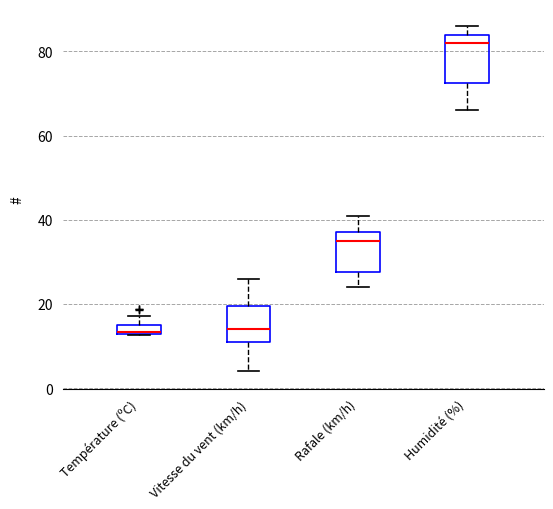

Where is the upper edge of the box for Température (ºC) on the y-axis? The values are not printed on the chart, so give them approximately, as read against the axis.

16